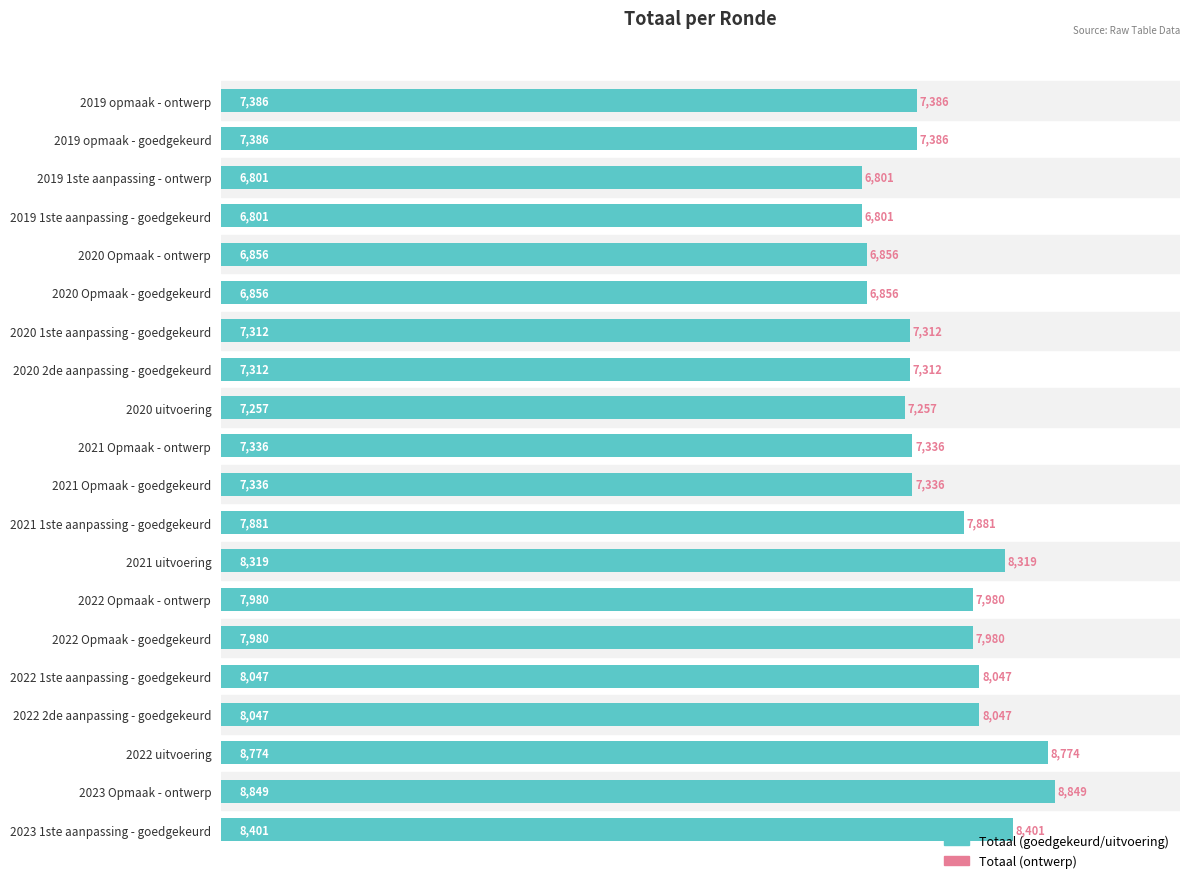

What is the approximate value at 2019 1ste aanpassing - goedgekeurd, to the nearest 50?

6800